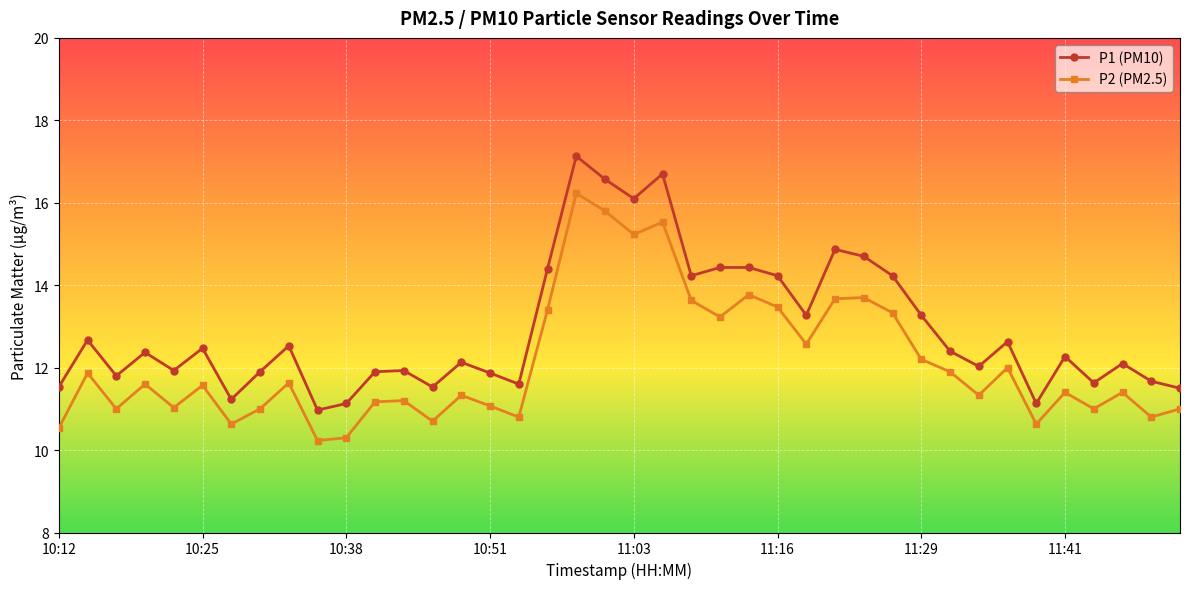

Which series has the widest spread of values?

P1 (PM10)